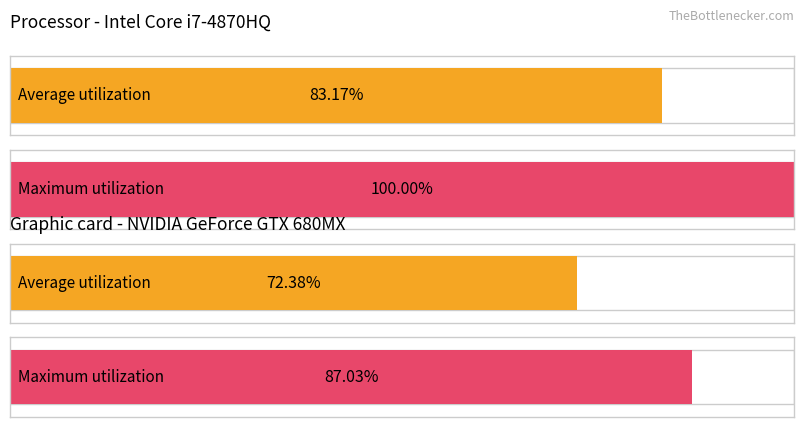

Which series has the largest total across all categories?

Maximum utilization